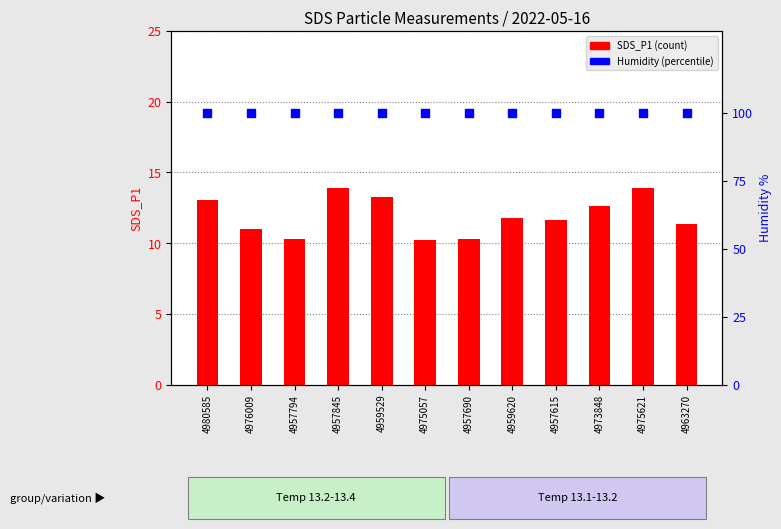

Is the value of Humidity (percentile) at 4957615 greater than the value of SDS_P1 (count) at 4957615?

Yes